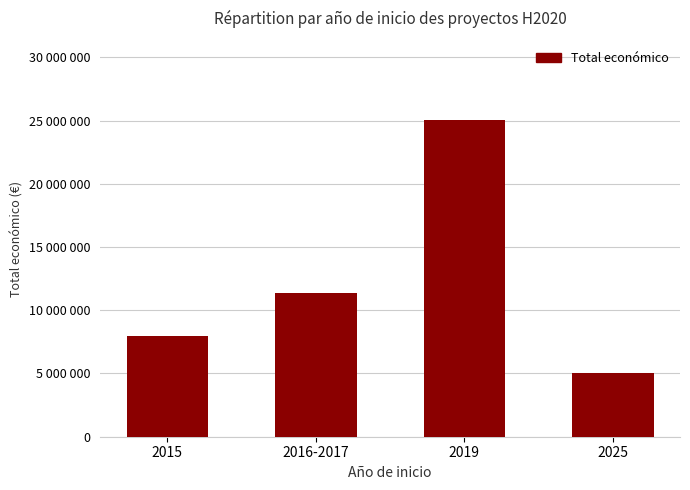

What is the label of the 4th bar from the right?

2015